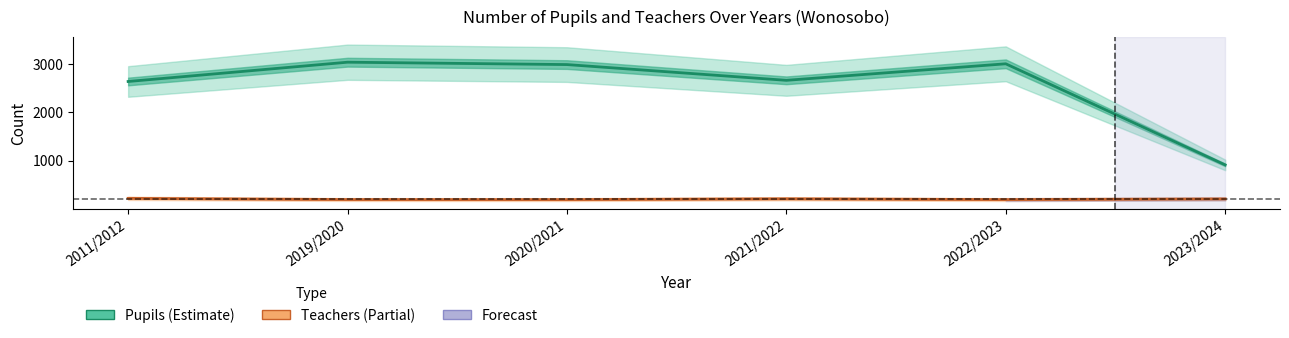

At how many categories does at least one series exceed 214?

6